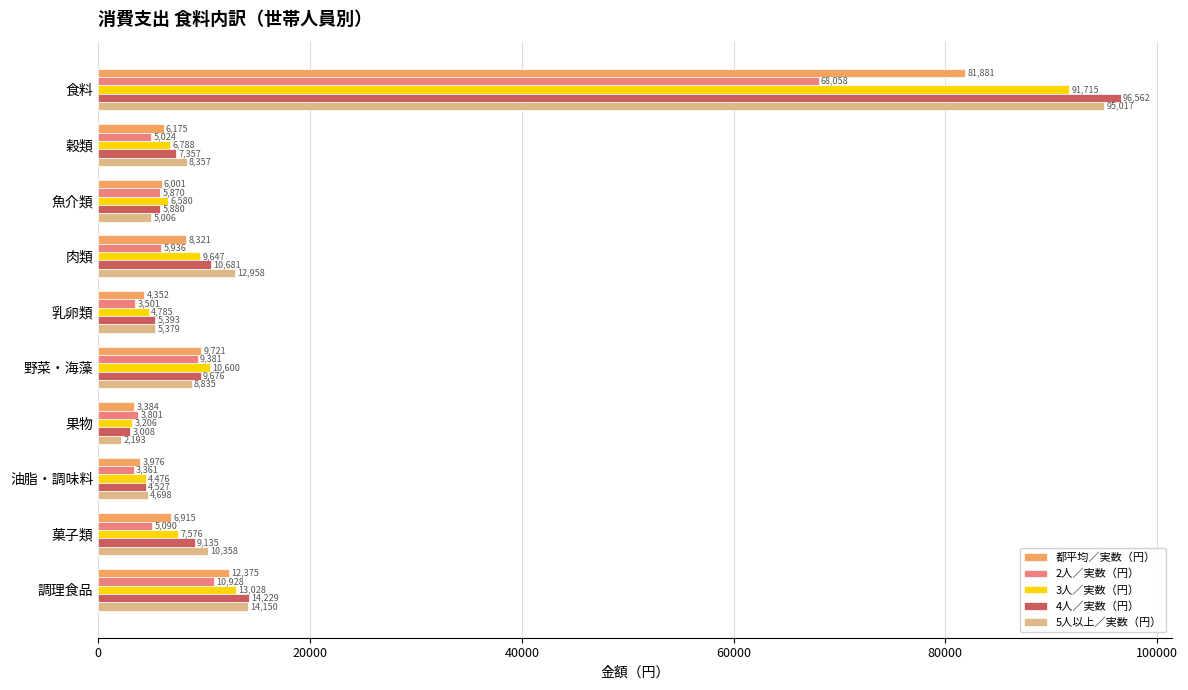

What is the greatest value displayed?

96562